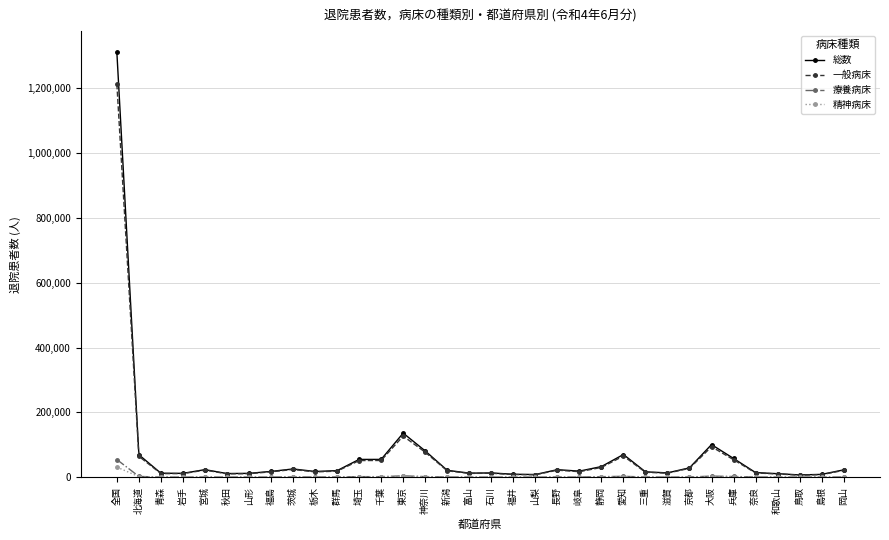

Is it true that 一般病床 equals 47895 at 大阪?

False